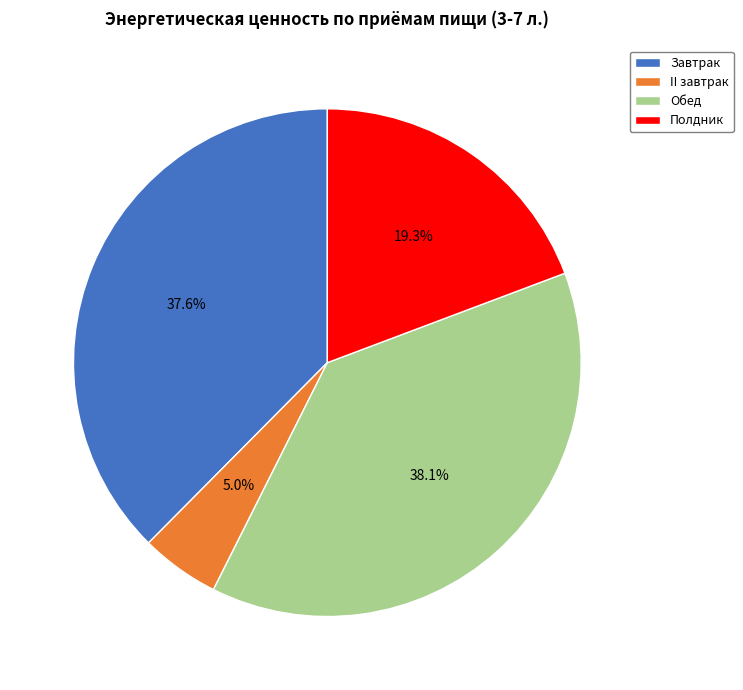

Count the number of slices in the pie.

4